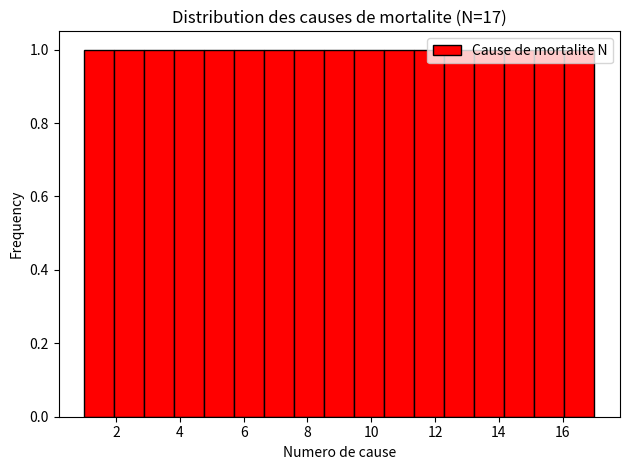

Reading left to right, list every bar in this chart as the range it spans on the x-axis followed by its height. Neither the bar edges nor the heights are printed on the chart, so give them approximately, as read against the axes.

1.0 to 2.0: 1
2.0 to 2.8: 1
2.8 to 3.8: 1
3.8 to 4.8: 1
4.8 to 5.8: 1
5.8 to 6.6: 1
6.6 to 7.6: 1
7.6 to 8.6: 1
8.6 to 9.4: 1
9.4 to 10.4: 1
10.4 to 11.4: 1
11.4 to 12.2: 1
12.2 to 13.2: 1
13.2 to 14.2: 1
14.2 to 15.2: 1
15.2 to 16.0: 1
16.0 to 17.0: 1